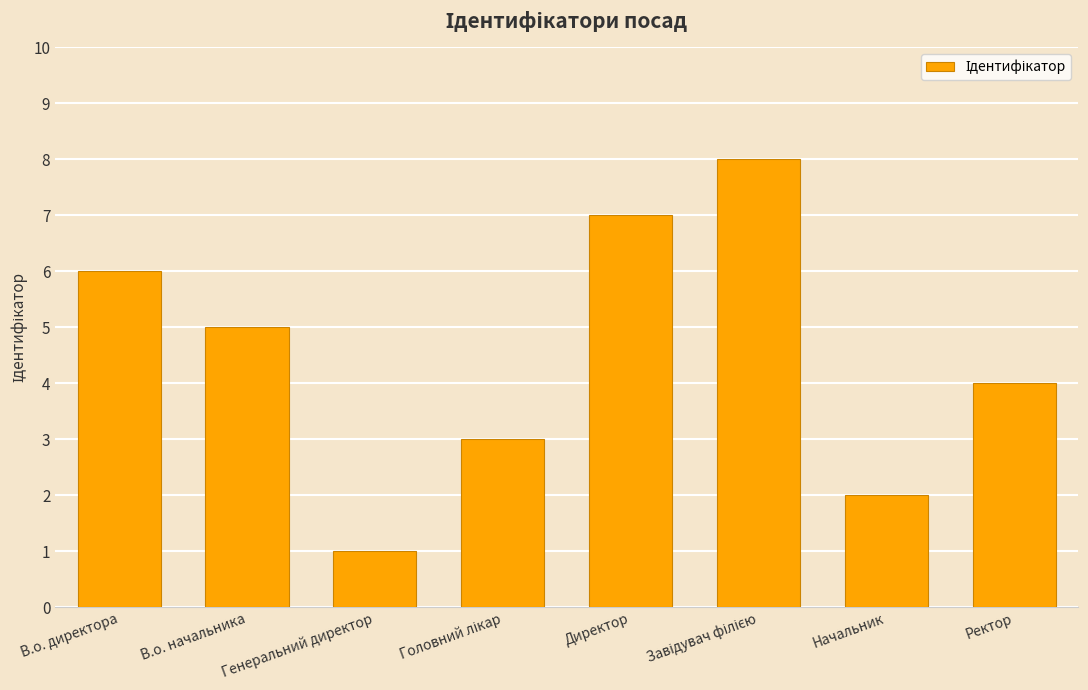

How many categories are shown in the chart?

8